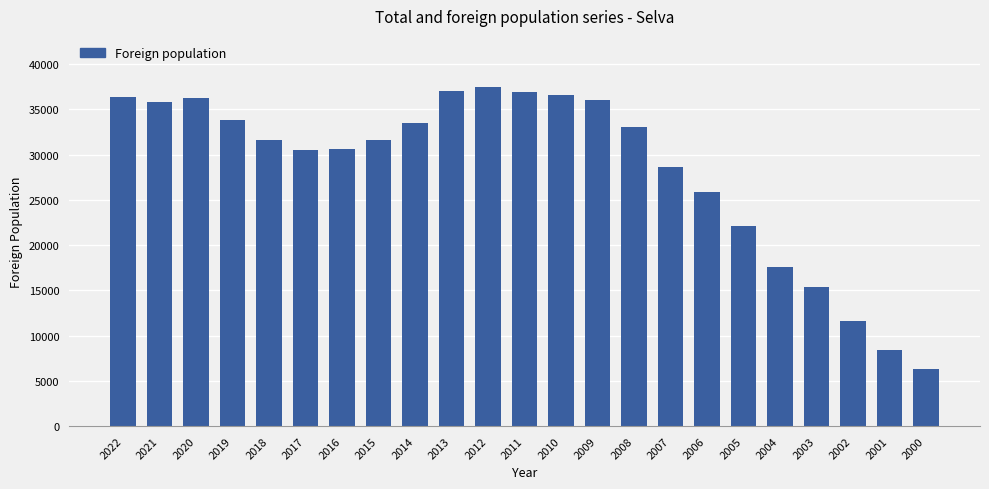

How many bars are there in total?

23